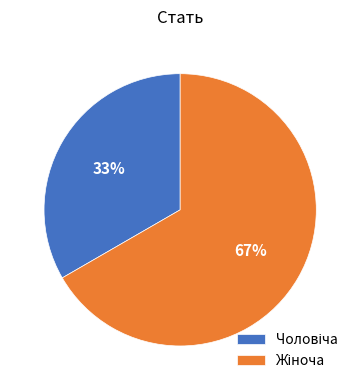

Is there any slice that represents more than half of the pie?

Yes